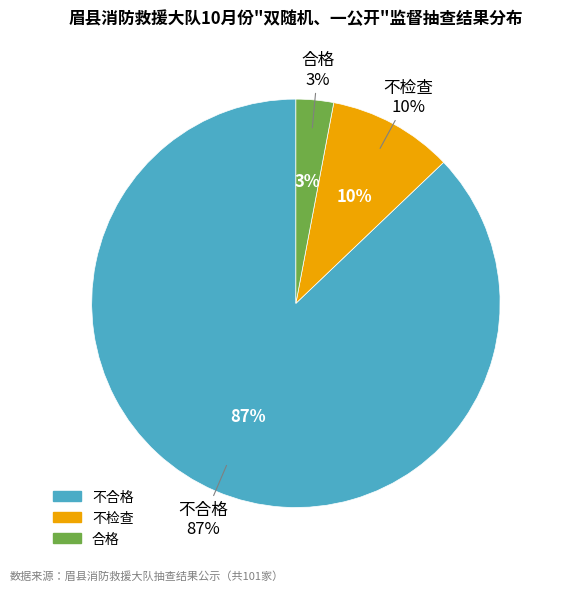

How many slices are in this pie chart?

3